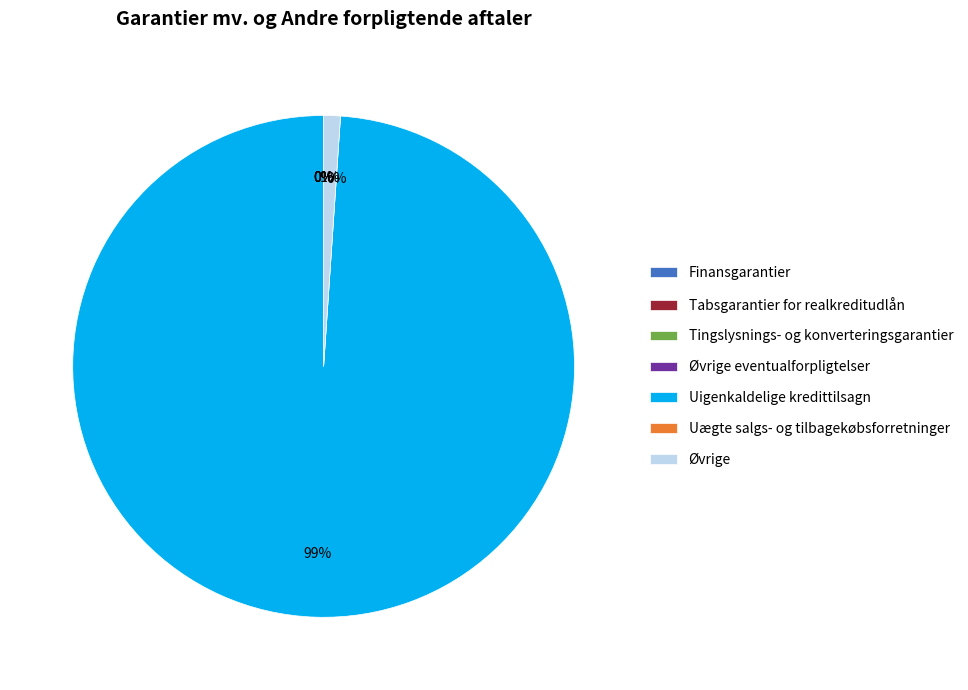

What is the change in value from Finansgarantier to Tingslysnings- og konverteringsgarantier?

-344